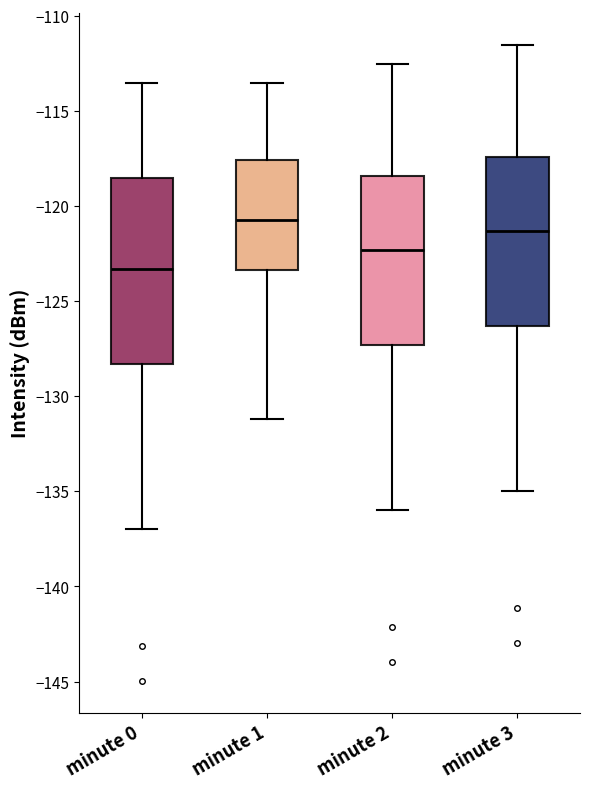

Reading left to right, read every box against the y-axis: the position of its median line, the range the box covers, and the ends of its whiskers. The values are not printed on the chart, so give them approximately, as read against the axis.

minute 0: median -123.5, box -128.5 to -118.5, whiskers -137.0 to -113.5
minute 1: median -121.0, box -123.5 to -117.5, whiskers -131.0 to -113.5
minute 2: median -122.5, box -127.5 to -118.5, whiskers -136.0 to -112.5
minute 3: median -121.5, box -126.5 to -117.5, whiskers -135.0 to -111.5